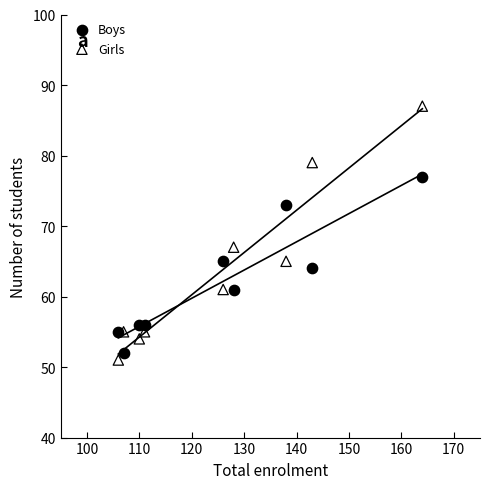

Which series contains the lowest Y value?

Girls